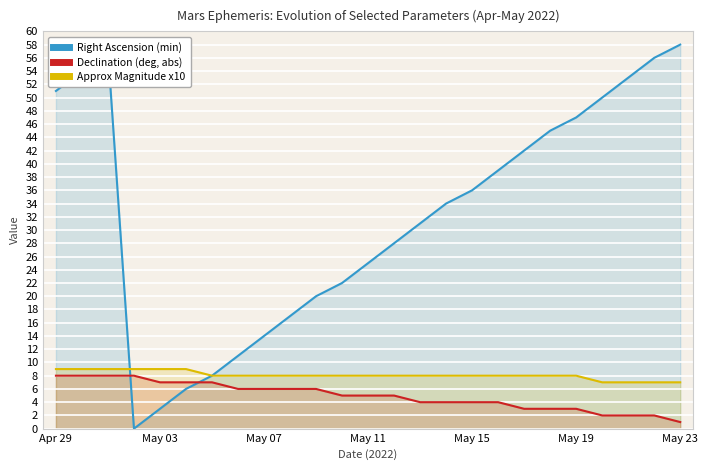

Rank the series by their maximum value, from highest to lowest.

Right Ascension (min), Approx Magnitude x10, Declination (deg, abs)